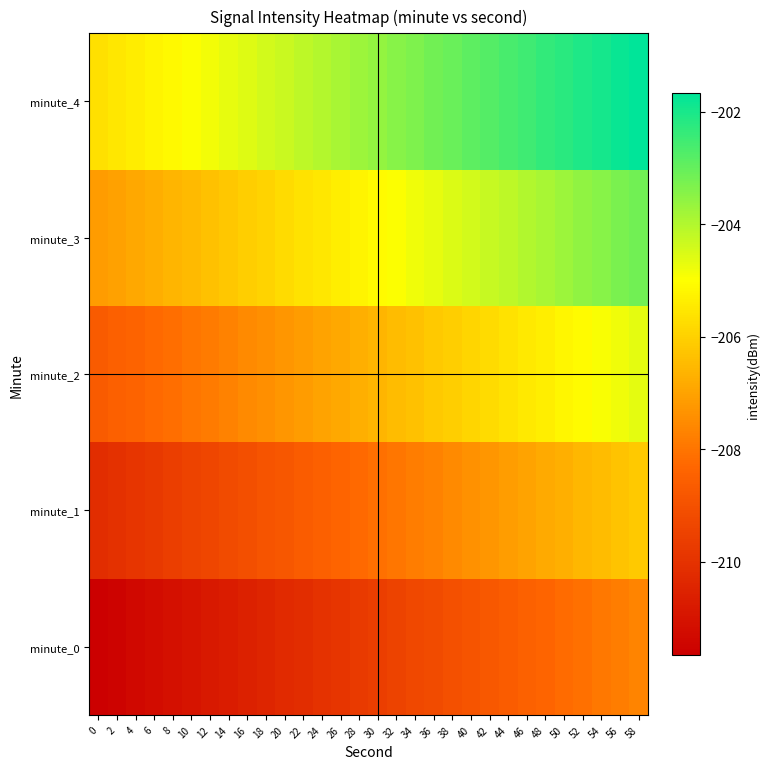

Reading right to left, extract all data points from this chart.

minute_0: 58=-207.7	56=-207.8	54=-207.9	52=-208.1	50=-208.2	48=-208.4	46=-208.5	44=-208.6	42=-208.8	40=-208.9	38=-209.0	36=-209.2	34=-209.3	32=-209.5	30=-209.6	28=-209.7	26=-209.9	24=-210.0	22=-210.2	20=-210.3	18=-210.4	16=-210.6	14=-210.7	12=-210.8	10=-211.0	8=-211.1	6=-211.3	4=-211.4	2=-211.5	0=-211.7
minute_1: 58=-206.2	56=-206.3	54=-206.4	52=-206.6	50=-206.7	48=-206.9	46=-207.0	44=-207.1	42=-207.3	40=-207.4	38=-207.5	36=-207.7	34=-207.8	32=-208.0	30=-208.1	28=-208.2	26=-208.4	24=-208.5	22=-208.7	20=-208.8	18=-208.9	16=-209.1	14=-209.2	12=-209.3	10=-209.5	8=-209.6	6=-209.8	4=-209.9	2=-210.0	0=-210.2
minute_2: 58=-204.7	56=-204.8	54=-204.9	52=-205.1	50=-205.2	48=-205.4	46=-205.5	44=-205.6	42=-205.8	40=-205.9	38=-206.0	36=-206.2	34=-206.3	32=-206.5	30=-206.6	28=-206.7	26=-206.9	24=-207.0	22=-207.2	20=-207.3	18=-207.4	16=-207.6	14=-207.7	12=-207.8	10=-208.0	8=-208.1	6=-208.3	4=-208.4	2=-208.5	0=-208.7
minute_3: 58=-203.2	56=-203.3	54=-203.4	52=-203.6	50=-203.7	48=-203.9	46=-204.0	44=-204.1	42=-204.3	40=-204.4	38=-204.5	36=-204.7	34=-204.8	32=-205.0	30=-205.1	28=-205.2	26=-205.4	24=-205.5	22=-205.7	20=-205.8	18=-205.9	16=-206.1	14=-206.2	12=-206.3	10=-206.5	8=-206.6	6=-206.8	4=-206.9	2=-207.0	0=-207.2
minute_4: 58=-201.7	56=-201.8	54=-201.9	52=-202.1	50=-202.2	48=-202.4	46=-202.5	44=-202.6	42=-202.8	40=-202.9	38=-203.0	36=-203.2	34=-203.3	32=-203.5	30=-203.6	28=-203.7	26=-203.9	24=-204.0	22=-204.2	20=-204.3	18=-204.4	16=-204.6	14=-204.7	12=-204.8	10=-205.0	8=-205.1	6=-205.3	4=-205.4	2=-205.5	0=-205.7